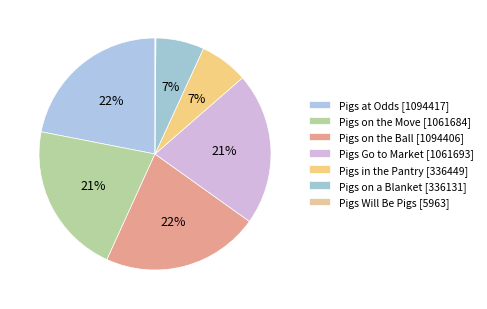

Count the number of slices in the pie.

7